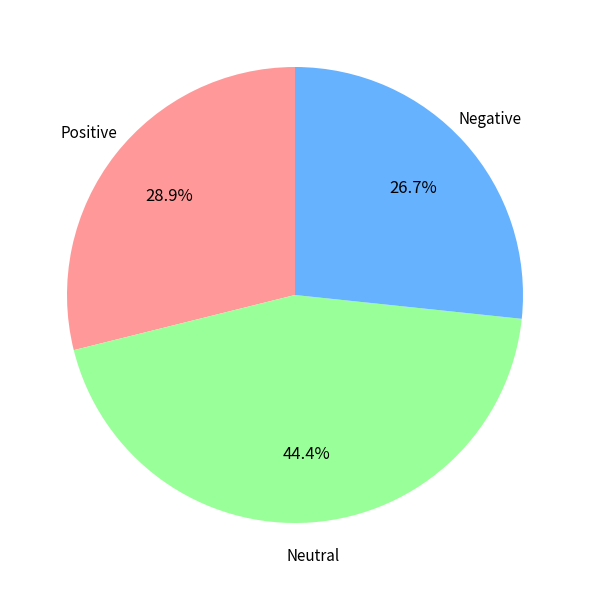

What is the largest slice in the pie chart?

Neutral